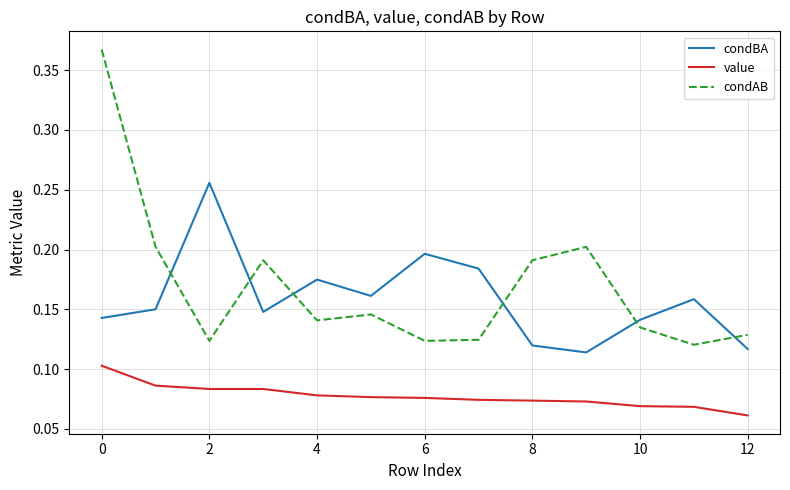

At how many categories does at least one series exceed 0?

13